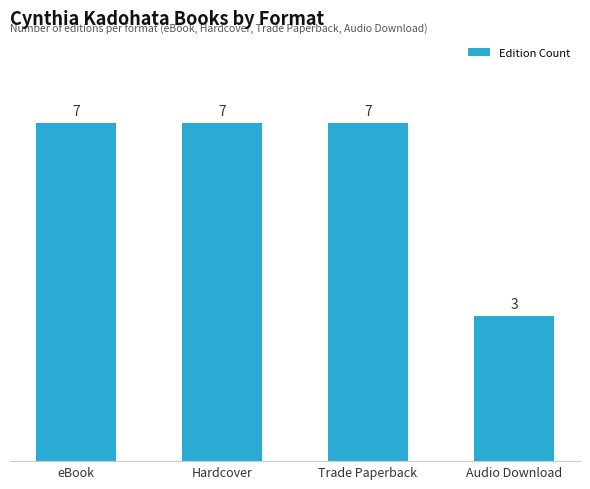

The value at Hardcover is 7. True or false?

True